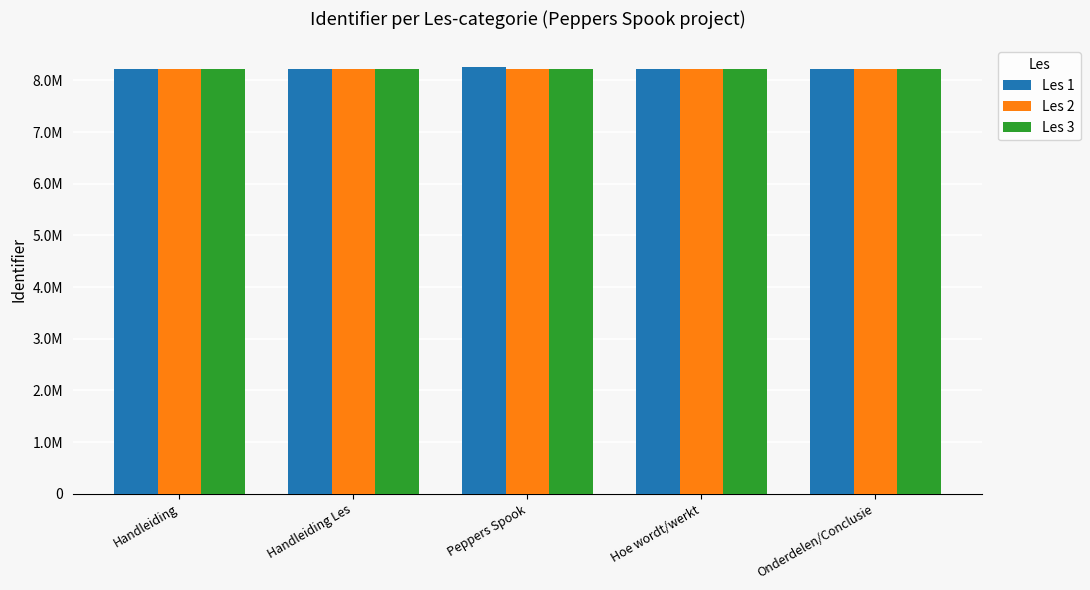

At Peppers Spook, list the series in order from smallest to largest.

Les 2, Les 3, Les 1